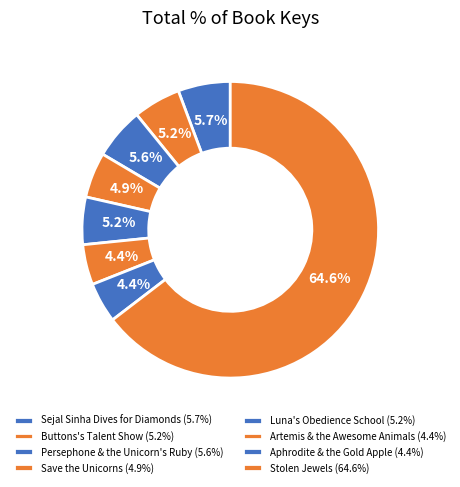

To the nearest percent, what portion does Sejal Sinha Dives for Diamonds represent?

6%